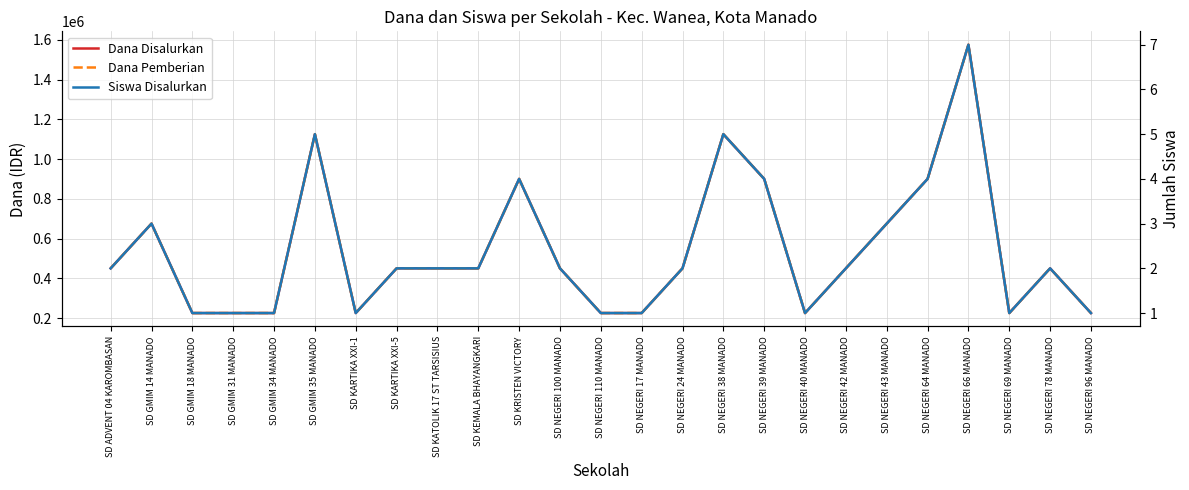

The Siswa Disalurkan series shows 3 at SD KATOLIK 17 ST TARSISIUS. True or false?

False